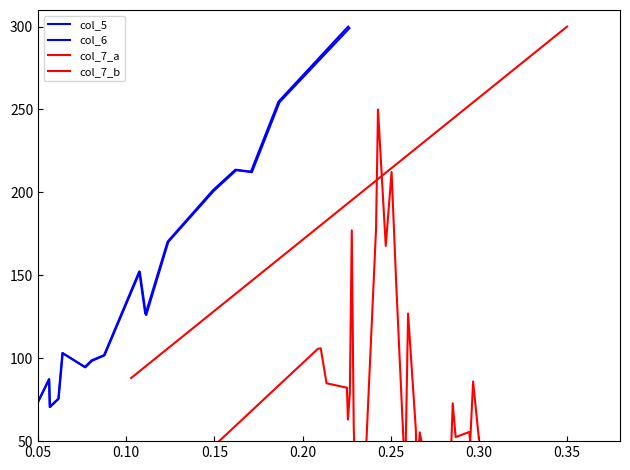

How many values in the col_7_a series are below 247?

19